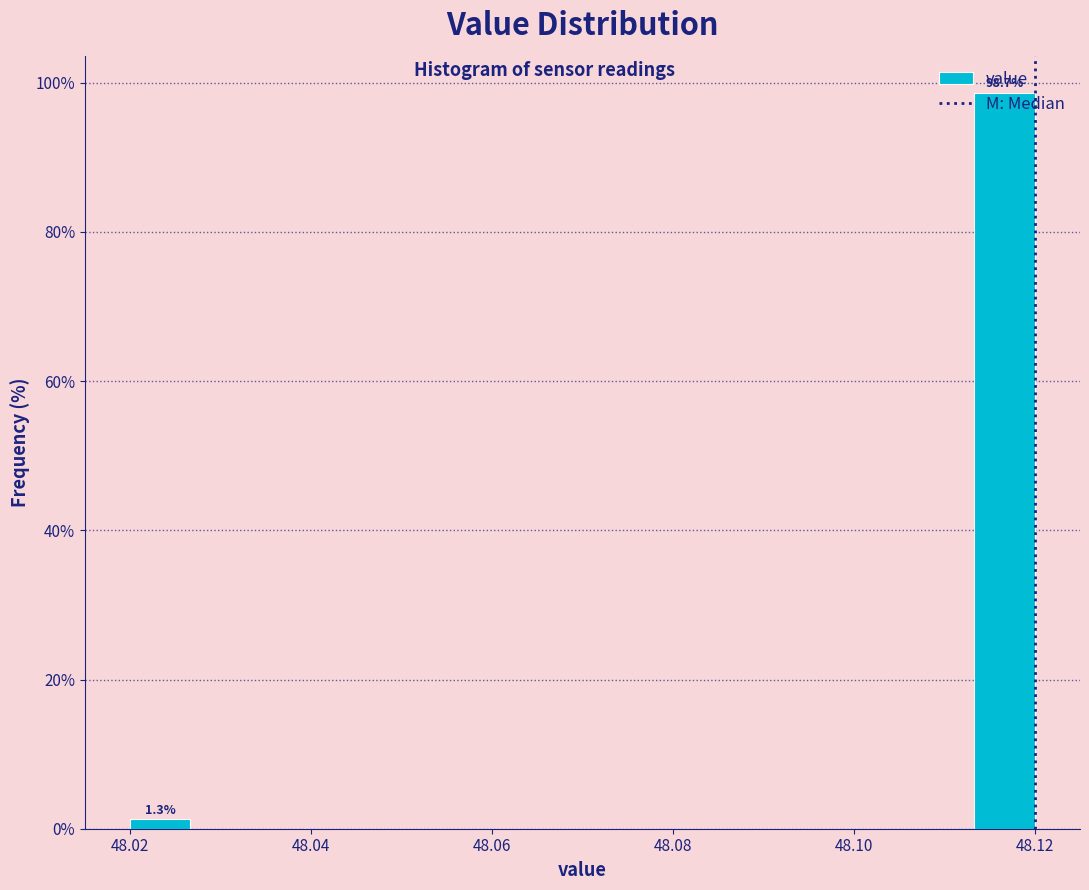

Read against the x-axis, roughly where is the centre of the tallest bar?

48.116